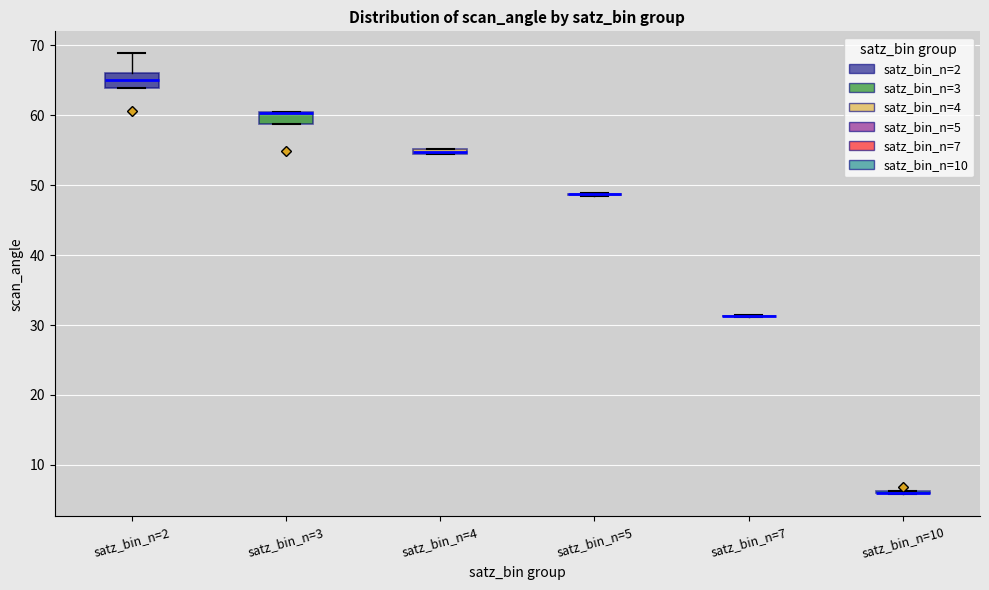

Where is the lower edge of the box for satz_bin_n=2 on the y-axis? The values are not printed on the chart, so give them approximately, as read against the axis.

64